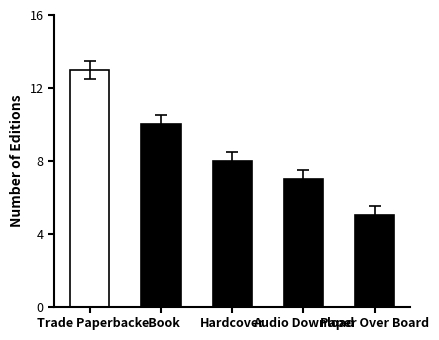

Between eBook and Audio Download, which is larger?

eBook